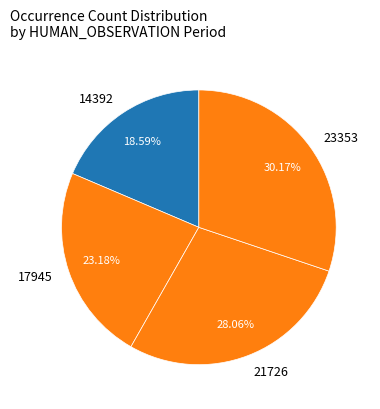

Which category has the smallest portion of the pie?

14392